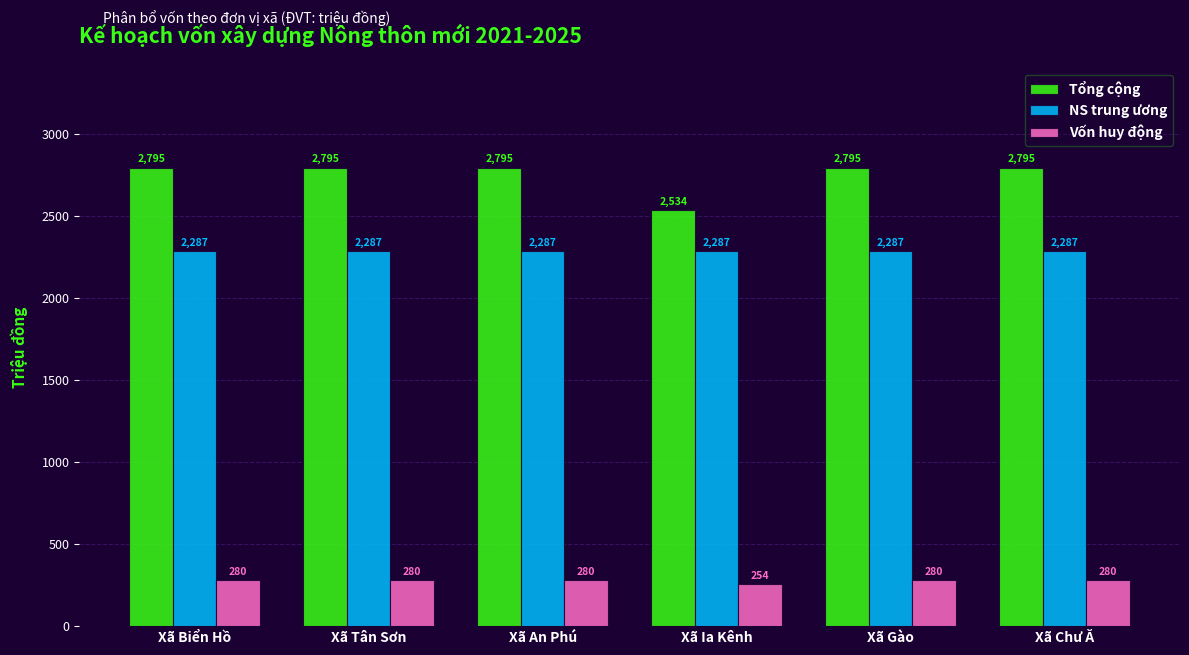

Does the chart contain any negative values?

No